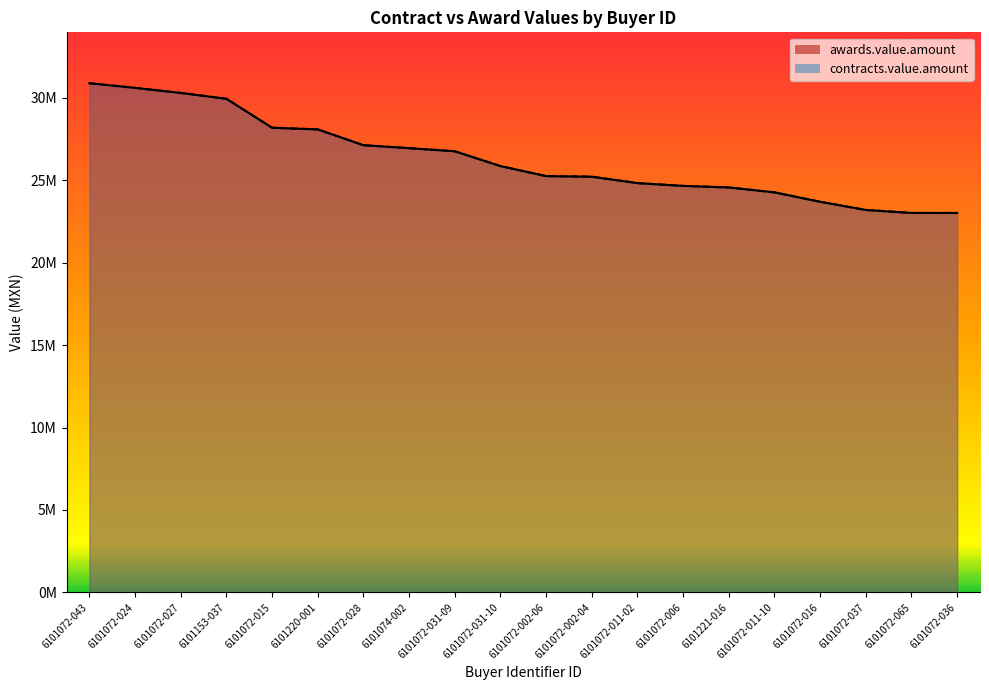

Reading left to right, list all the values displayed in this chart.

awards.value.amount: 6101072-043=30888006.0	6101072-024=30607500.0	6101072-027=30300000.0	6101153-037=29945166.9	6101072-015=28188928.4	6101220-001=28088135.1	6101072-028=27129960.0	6101074-002=26949205.7	6101072-031-09=26761304.4	6101072-031-10=25862069.0	6101072-002-06=25254224.5	6101072-002-04=25217391.3	6101072-011-02=24829841.1	6101072-006=24660320.0	6101221-016=24564477.0	6101072-011-10=24268259.8	6101072-016=23696371.2	6101072-037=23201318.0	6101072-065=23018982.2	6101072-036=23018424.0
contracts.value.amount: 6101072-043=30888006.0	6101072-024=30607500.0	6101072-027=30300000.0	6101153-037=29945166.9	6101072-015=28188928.4	6101220-001=28088135.1	6101072-028=27129960.0	6101074-002=26949205.7	6101072-031-09=26761304.4	6101072-031-10=25862069.0	6101072-002-06=25254224.5	6101072-002-04=25217391.3	6101072-011-02=24829841.1	6101072-006=24660320.0	6101221-016=24564477.0	6101072-011-10=24268259.8	6101072-016=23696371.2	6101072-037=23201318.0	6101072-065=23018982.2	6101072-036=23018424.0